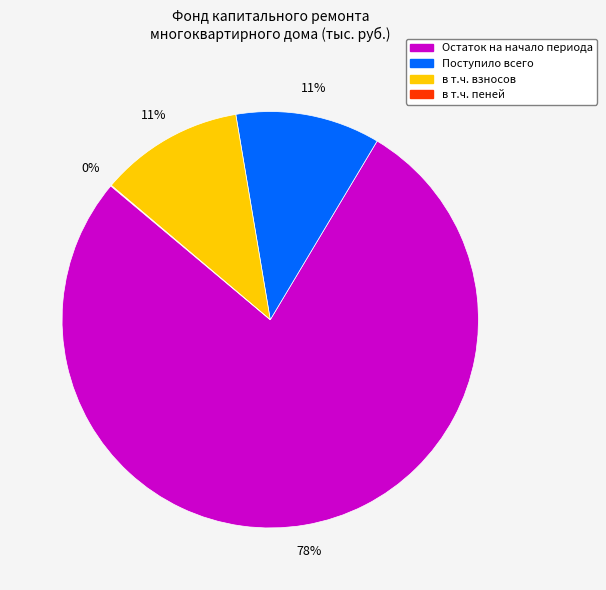

To the nearest percent, what is the average slice percentage?

25%